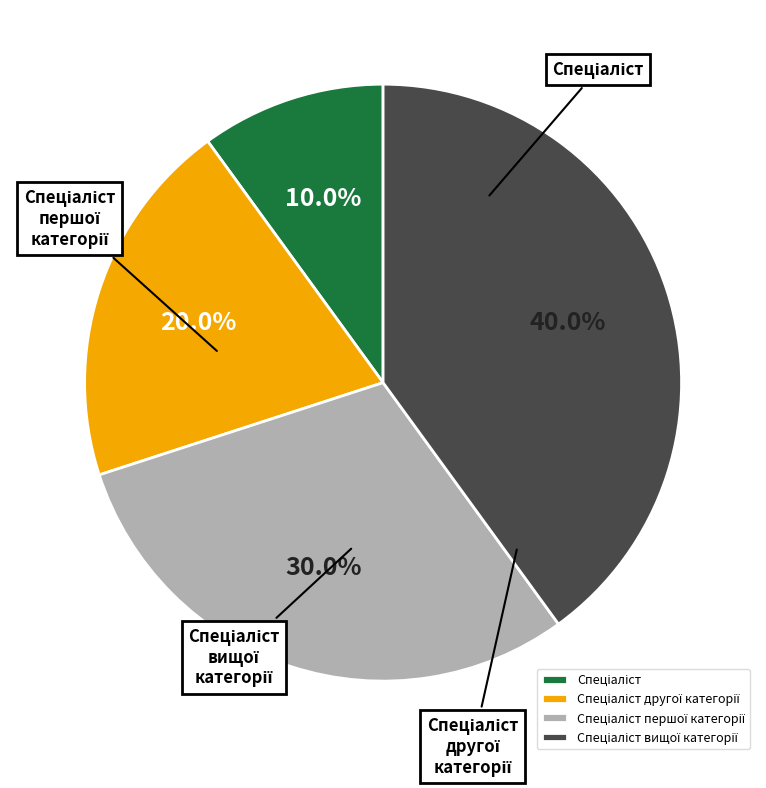

What is the largest slice in the pie chart?

Спеціаліст вищої категорії